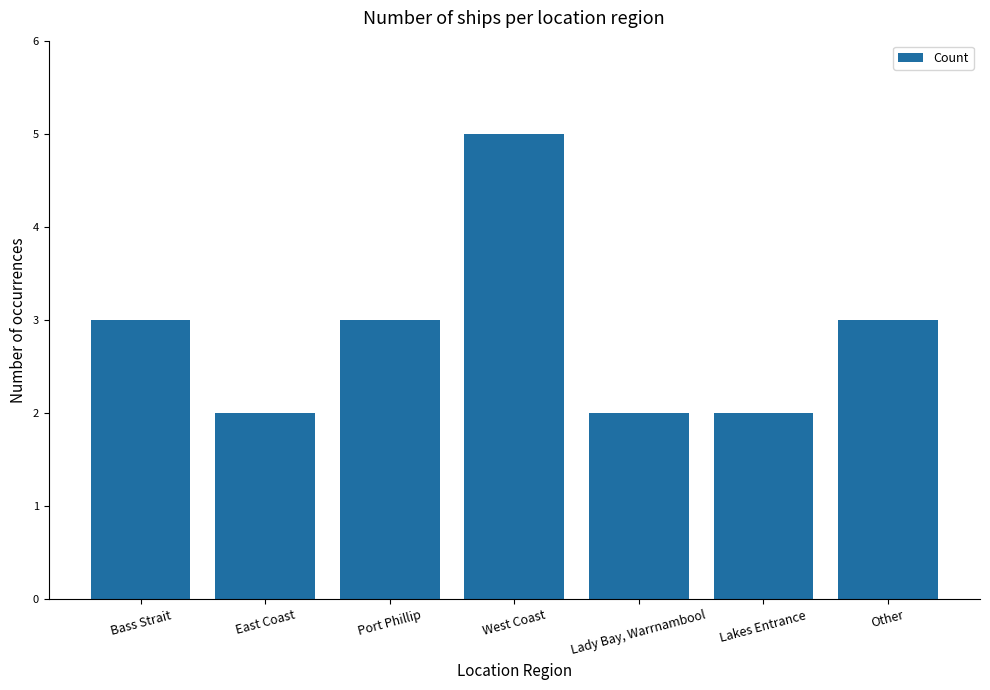

What is the maximum value shown in the chart?

5